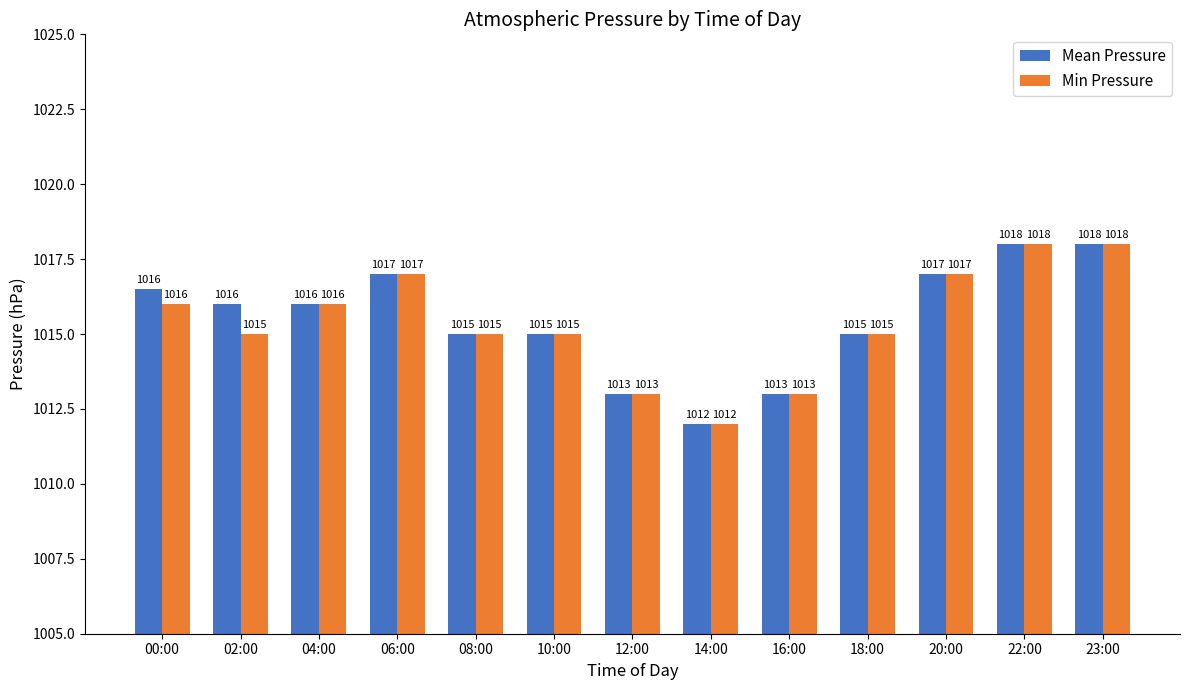

How many bars are there in total?

26